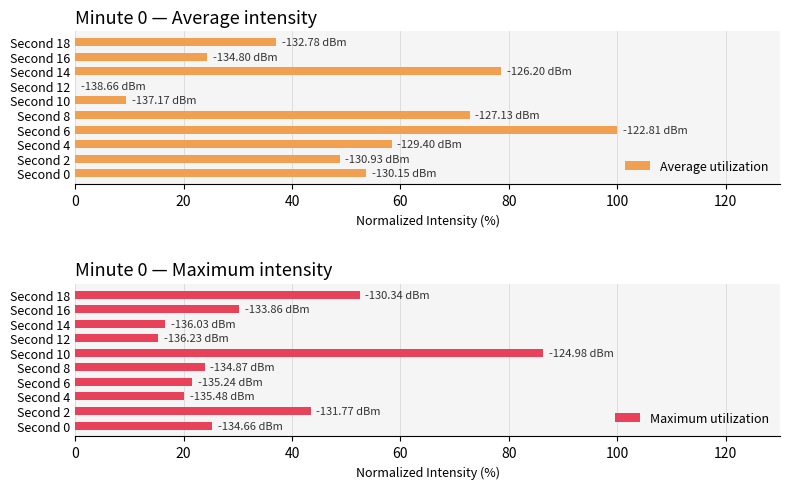

Rank the series by their average value, from lowest to highest.

Maximum utilization, Average utilization